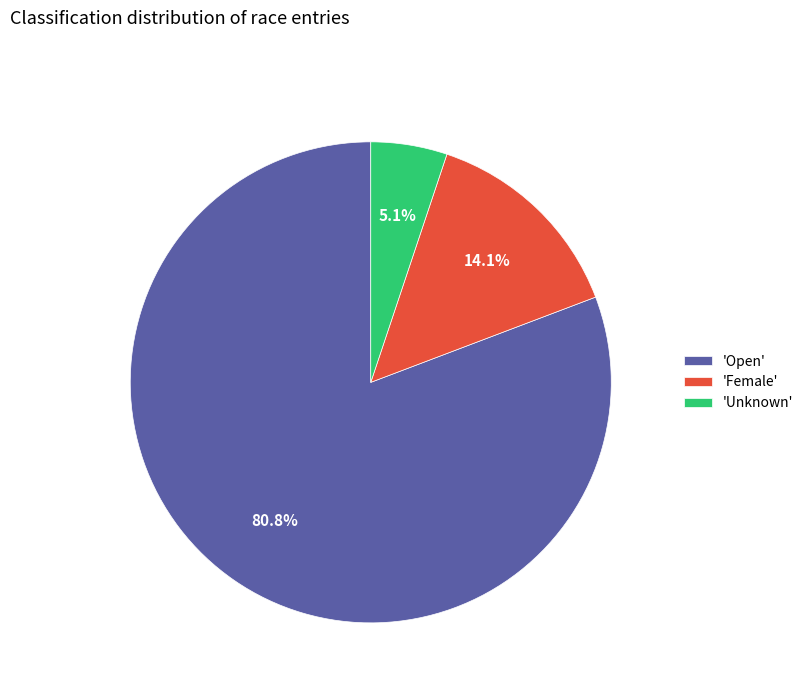

Which slice is the largest?

'Open'